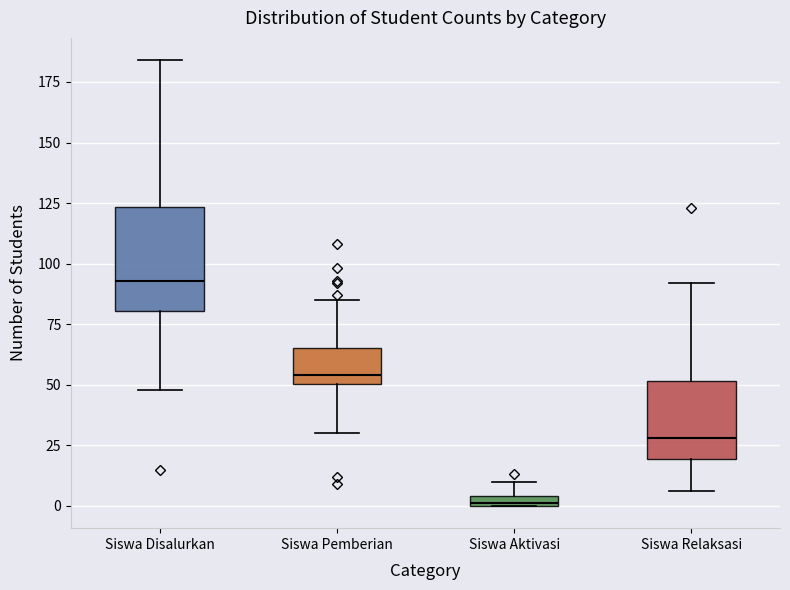

Which box's median line is the highest?

Siswa Disalurkan